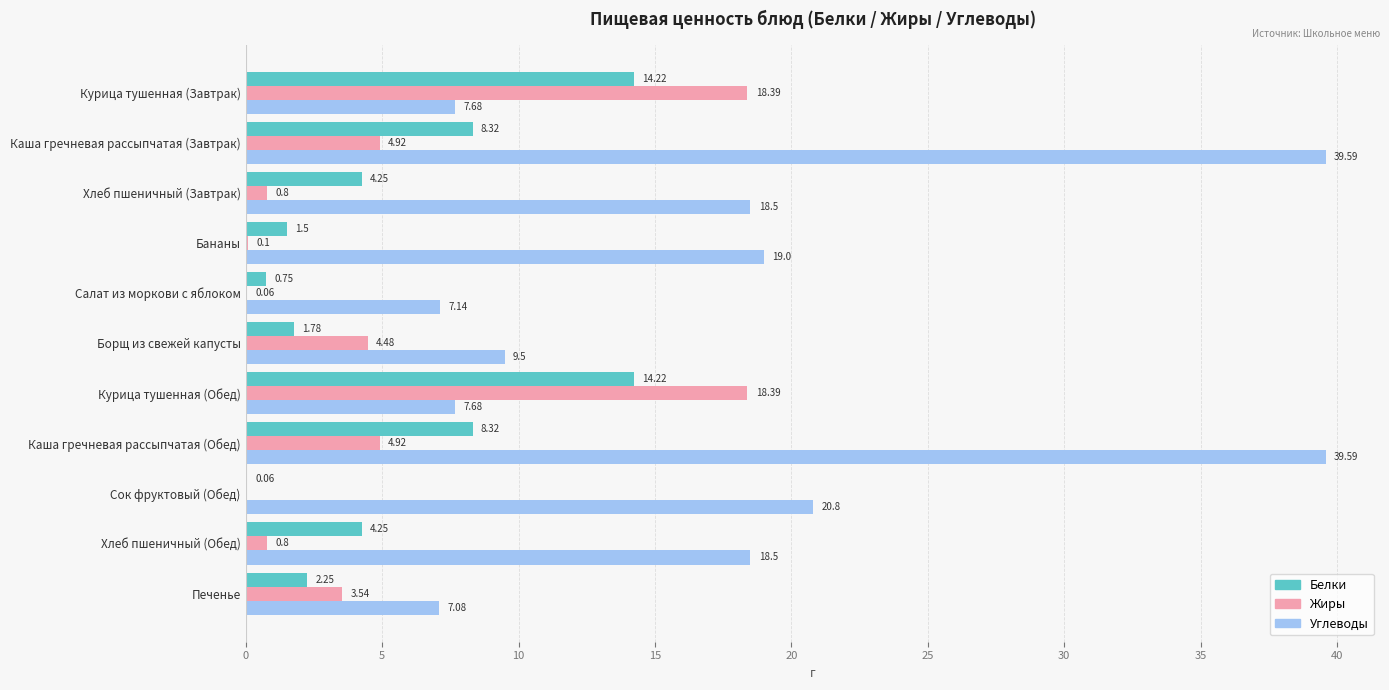

What are all the series names shown in the legend?

Белки, Жиры, Углеводы